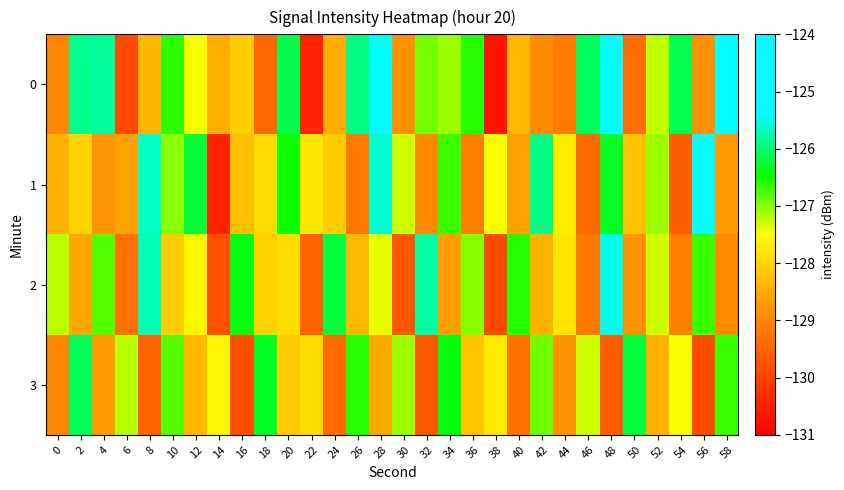

Reading left to right, transcribe all the data shown in this chart.

0: 0=-129.0	2=-125.9	4=-125.8	6=-129.9	8=-128.3	10=-126.6	12=-127.4	14=-128.4	16=-128.1	18=-129.5	20=-126.2	22=-130.4	24=-128.4	26=-125.9	28=-125.0	30=-128.9	32=-126.9	34=-127.1	36=-126.6	38=-130.7	40=-128.3	42=-128.9	44=-129.2	46=-126.1	48=-125.1	50=-129.3	52=-127.2	54=-126.1	56=-128.8	58=-124.7
1: 0=-128.4	2=-128.0	4=-128.8	6=-128.6	8=-125.7	10=-127.0	12=-126.2	14=-130.5	16=-128.2	18=-127.9	20=-126.5	22=-127.8	24=-128.1	26=-129.2	28=-125.6	30=-127.3	32=-128.9	34=-126.7	36=-129.1	38=-127.5	40=-128.6	42=-125.9	44=-127.7	46=-129.4	48=-126.3	50=-128.2	52=-127.1	54=-129.6	56=-125.4	58=-128.7
2: 0=-127.2	2=-128.5	4=-126.8	6=-129.3	8=-125.7	10=-128.1	12=-127.6	14=-129.8	16=-126.4	18=-128.0	20=-127.9	22=-129.5	24=-126.2	26=-128.3	28=-127.4	30=-129.7	32=-125.8	34=-128.6	36=-127.0	38=-129.9	40=-126.6	42=-128.4	44=-127.8	46=-129.2	48=-125.5	50=-128.8	52=-127.3	54=-129.1	56=-126.7	58=-128.9
3: 0=-129.0	2=-126.1	4=-128.7	6=-127.2	8=-129.5	10=-126.8	12=-128.3	14=-127.6	16=-129.8	18=-126.3	20=-128.1	22=-127.9	24=-129.4	26=-126.6	28=-128.5	30=-127.1	32=-129.7	34=-126.4	36=-128.2	38=-127.7	40=-129.3	42=-126.9	44=-128.8	46=-127.3	48=-129.6	50=-126.2	52=-128.4	54=-127.5	56=-129.9	58=-126.7